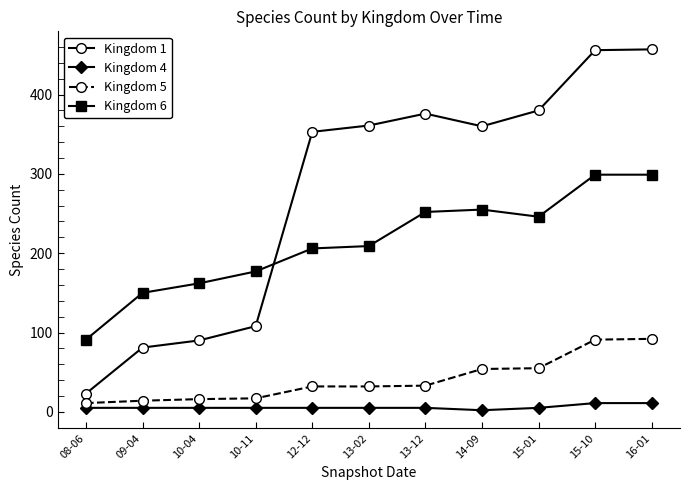

The value of Kingdom 1 at 13-02 is 361. True or false?

True